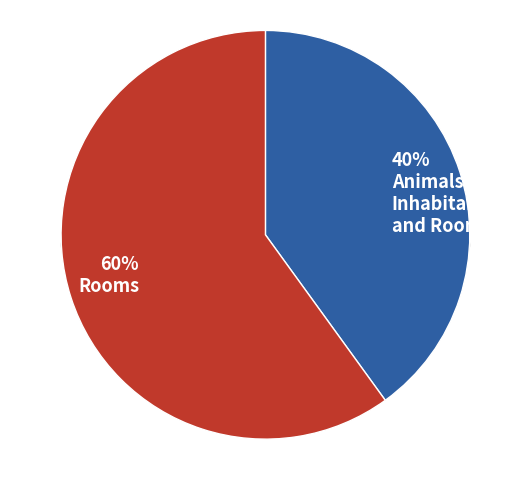

Combined, what portion of the pie is Rooms and Animals and Inhabitants and Rooms?

100.0%